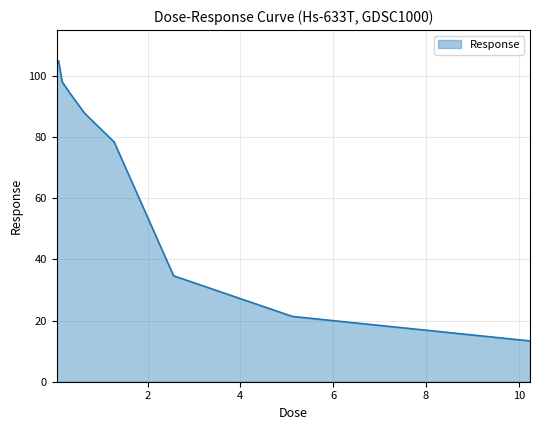

What is the difference between the maximum and minimum values?

91.6